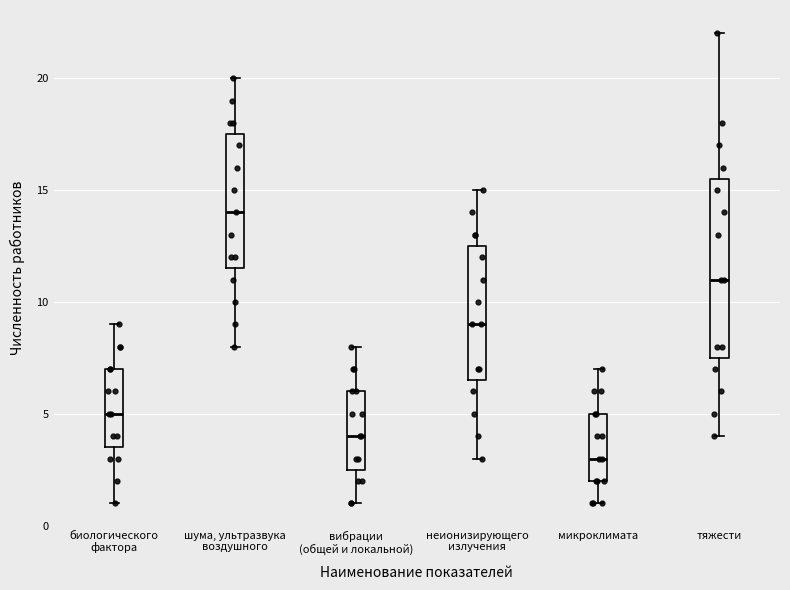

Reading left to right, transcribe this box plot: for each box, give where its median line is, the range the box spans, and where its two whiskers end, as read against the y-axis. The values are not printed on the chart, so give them approximately, as read against the axis.

биологического фактора: median 5.0, box 3.5 to 7.0, whiskers 1.0 to 9.0
шума, ультразвука воздушного: median 14.0, box 11.5 to 17.5, whiskers 8.0 to 20.0
вибрации (общей и локальной): median 4.0, box 2.5 to 6.0, whiskers 1.0 to 8.0
неионизирующего излучения: median 9.0, box 6.5 to 12.5, whiskers 3.0 to 15.0
микроклимата: median 3.0, box 2.0 to 5.0, whiskers 1.0 to 7.0
тяжести: median 11.0, box 7.5 to 15.5, whiskers 4.0 to 22.0